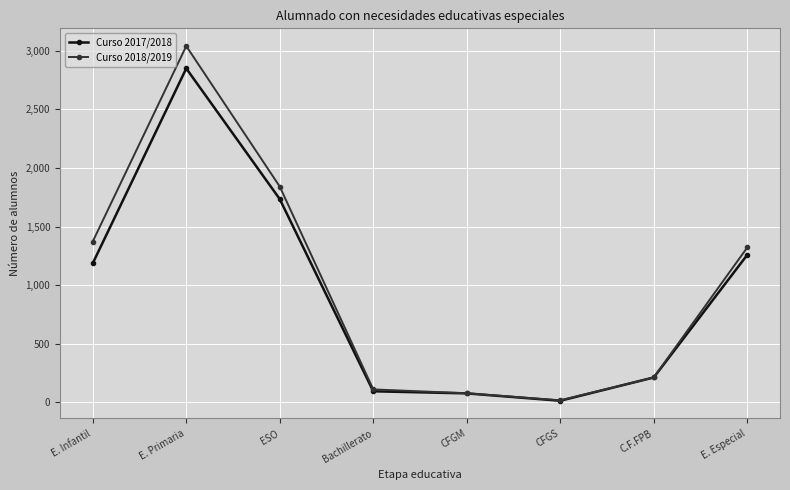

List the series in order of their overall mean, highest first.

Curso 2018/2019, Curso 2017/2018